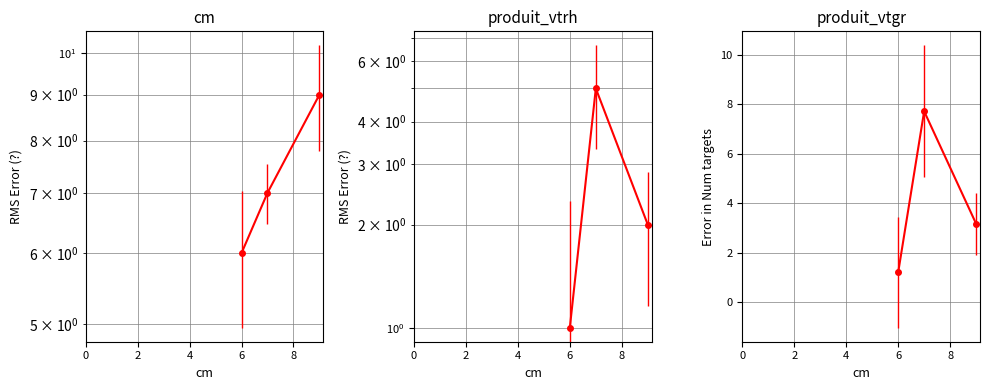

What is the total value across all series at 7?

19.7